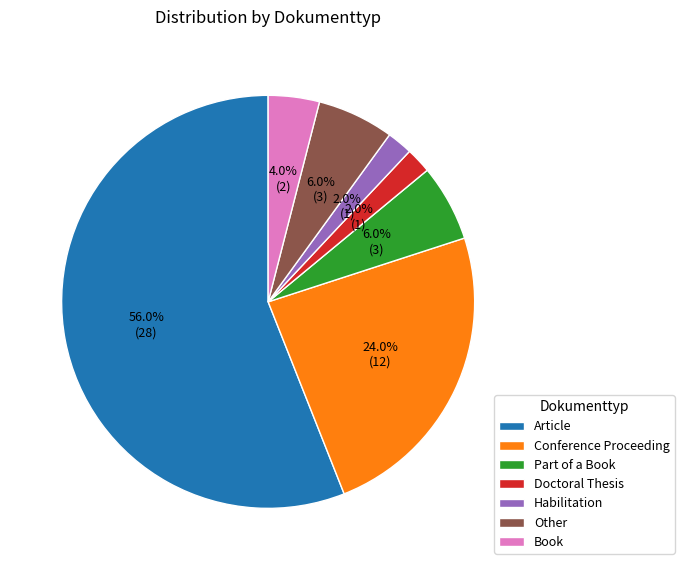

Approximately how many times larger is the value at Conference Proceeding compared to Part of a Book?

4.0